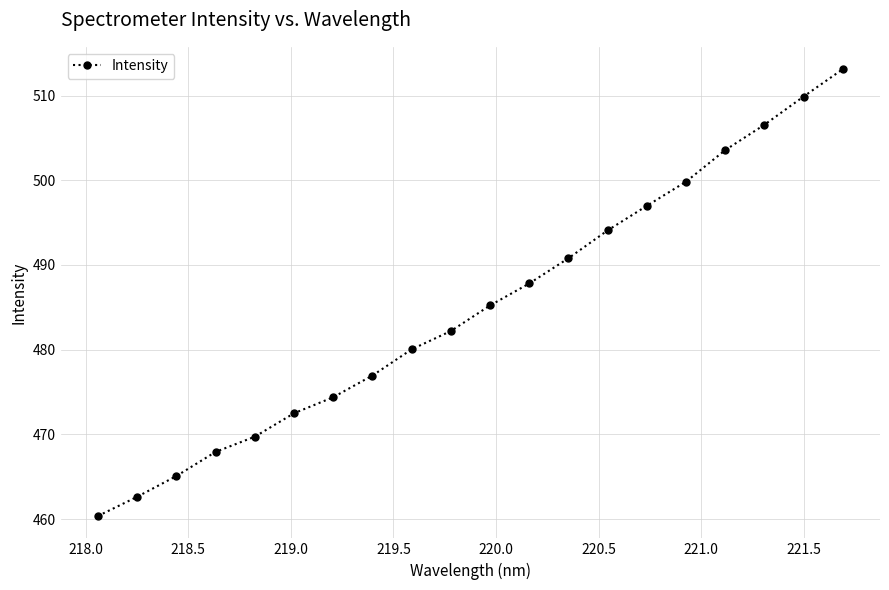

What is the difference between the second highest and second lowest values?

47.3